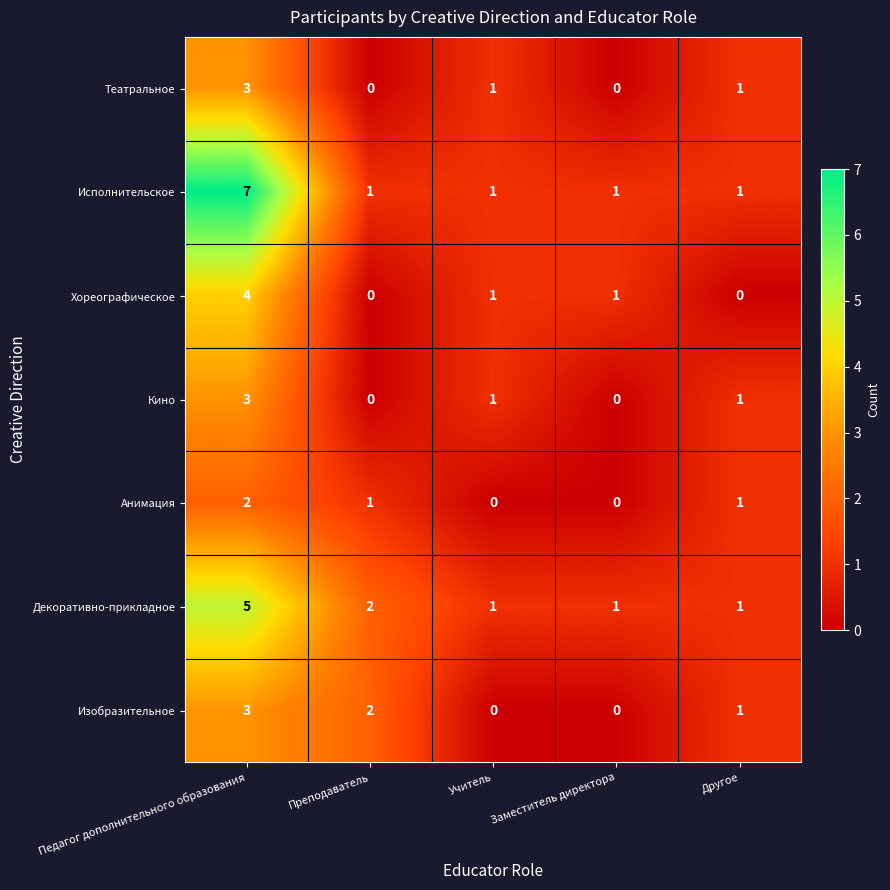

What is the sum of all Анимация values?

4